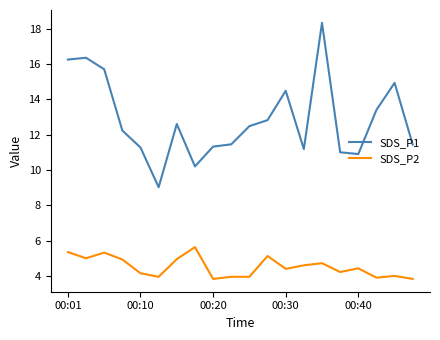

Which series has the widest spread of values?

SDS_P1